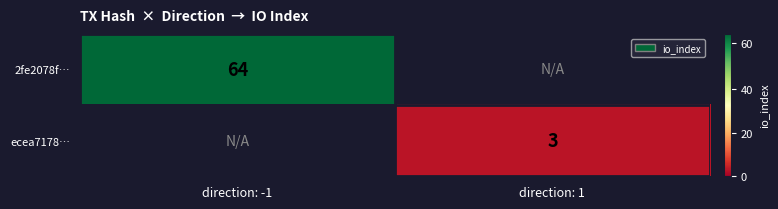

True or false: 2fe2078f… has a value of 89 at direction: -1.

False